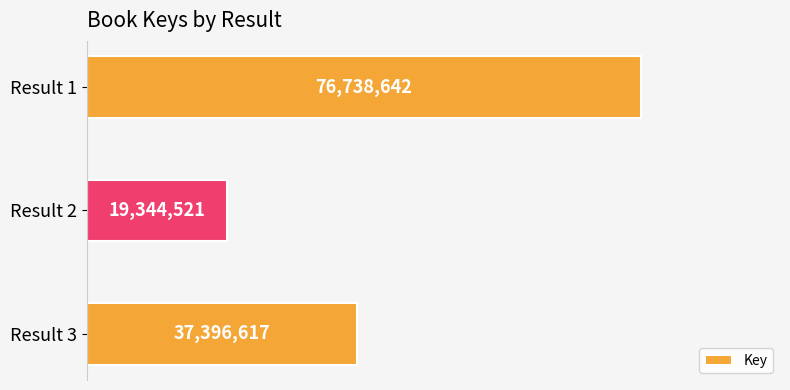

List the labels in order of value, smallest first.

Result 2, Result 3, Result 1